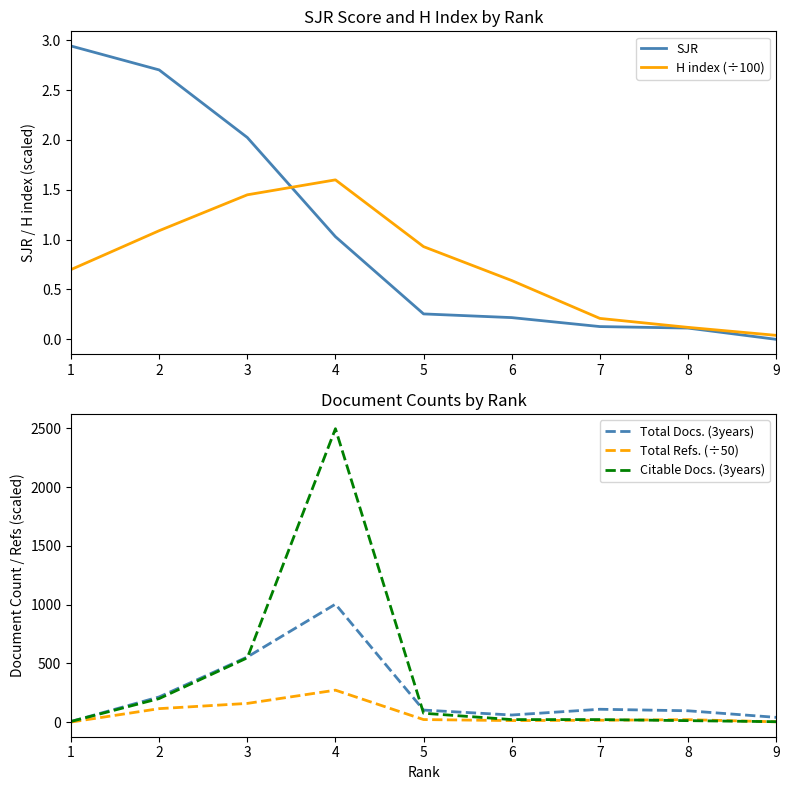

True or false: SJR and Total Docs. (3years) intersect in this chart.

False